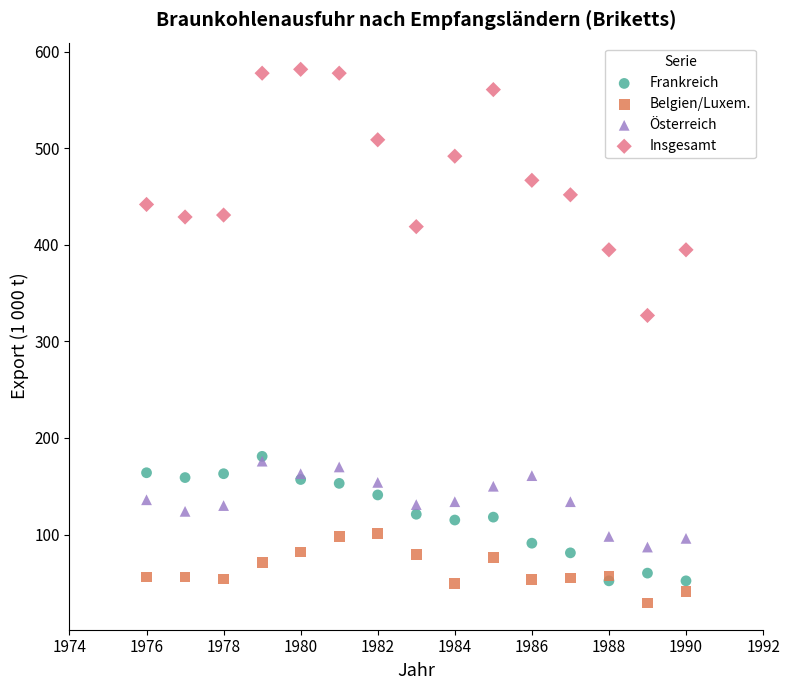

Across all series, what Y value is closest to 305?

327